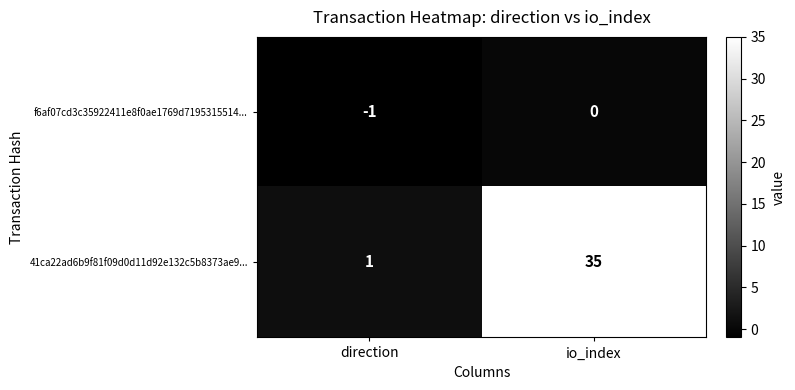

Which series changed the most between direction and io_index?

41ca22ad6b9f81f09d0d11d92e132c5b8373ae9...